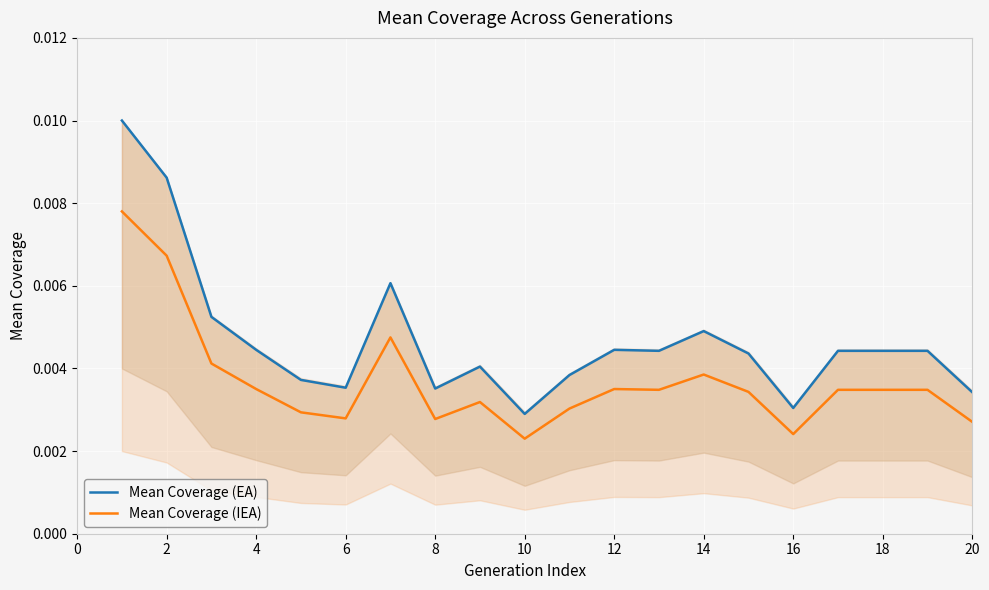

What is the sum of all Mean Coverage (IEA) values?

0.1